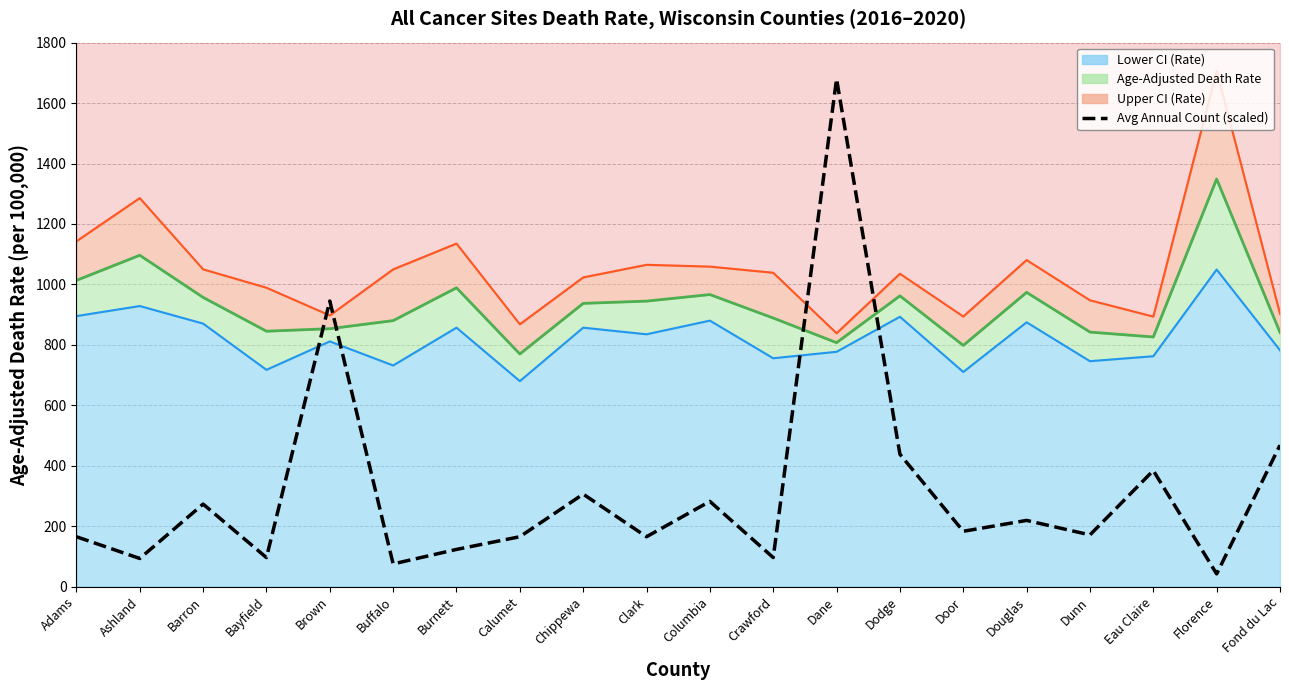

What is the difference between the maximum and second lowest values?

1605